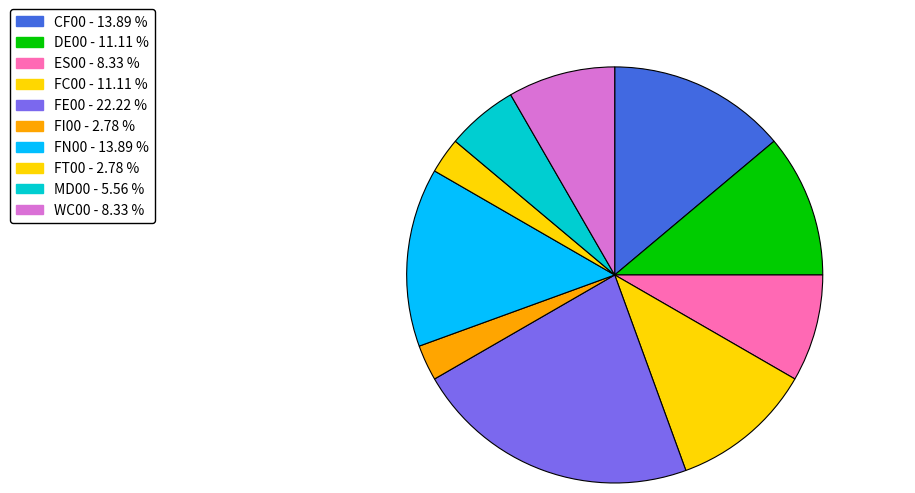

Rank the categories by value from highest to lowest.

FE00, CF00, FN00, DE00, FC00, ES00, WC00, MD00, FI00, FT00